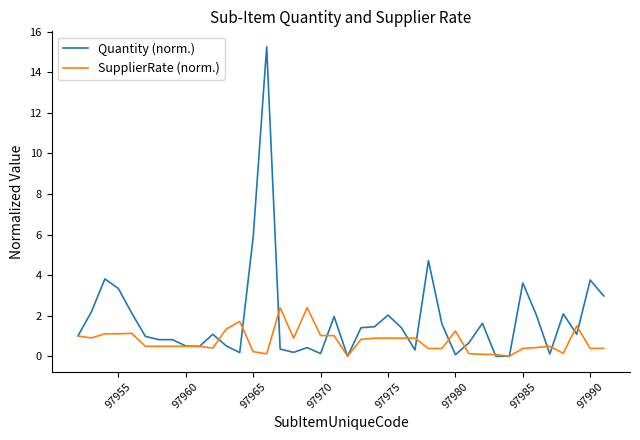

Which series has the widest spread of values?

Quantity (norm.)